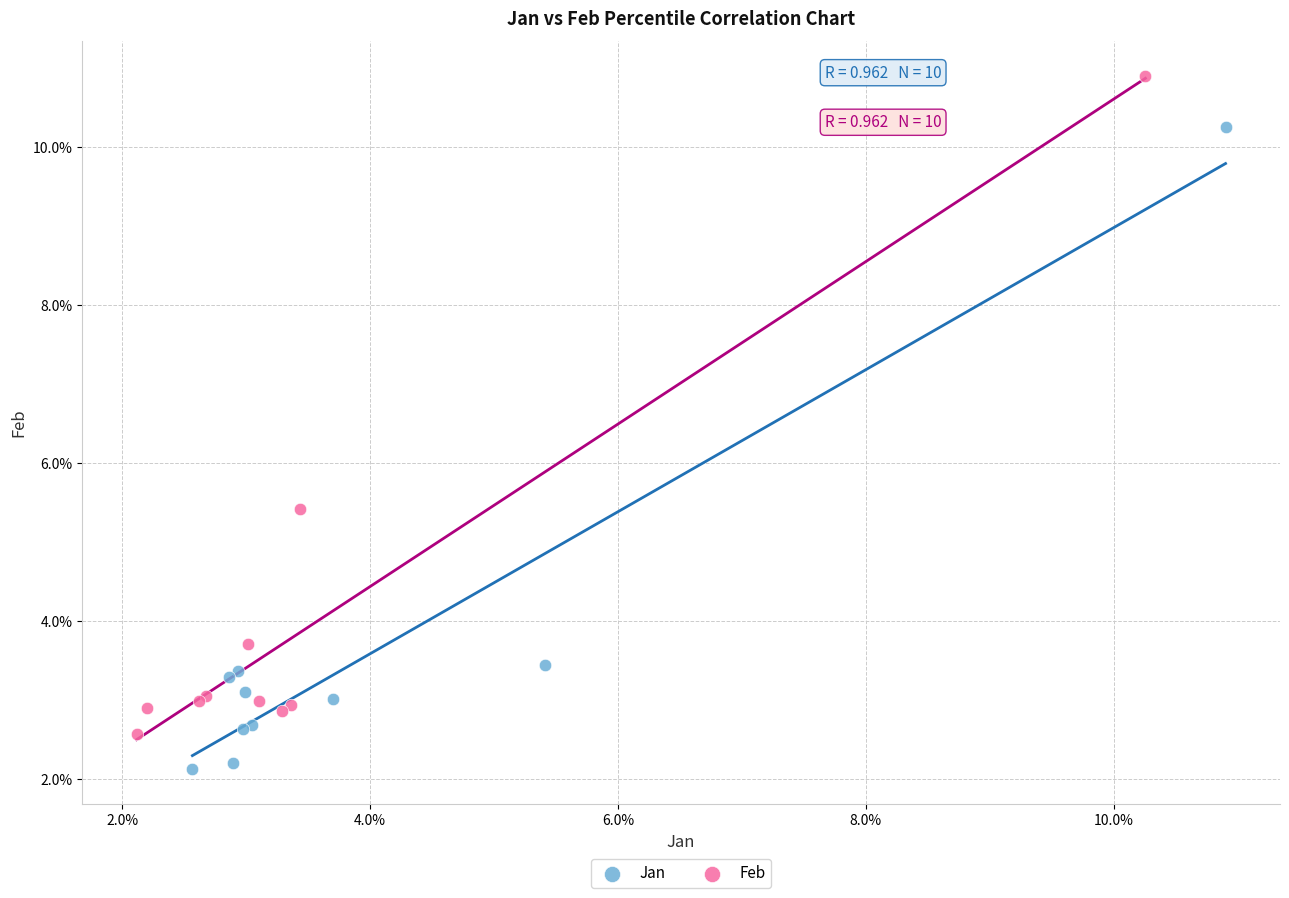

Which series reaches the maximum Y coordinate?

Feb